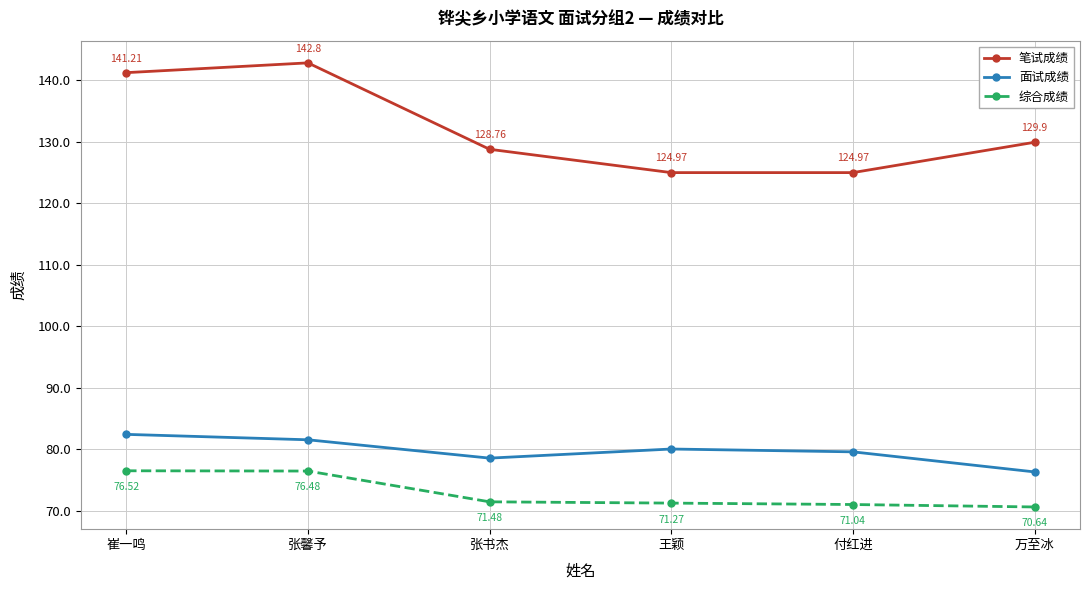

What is the sum of the 笔试成绩 values at 王颖 and 付红进?

249.9